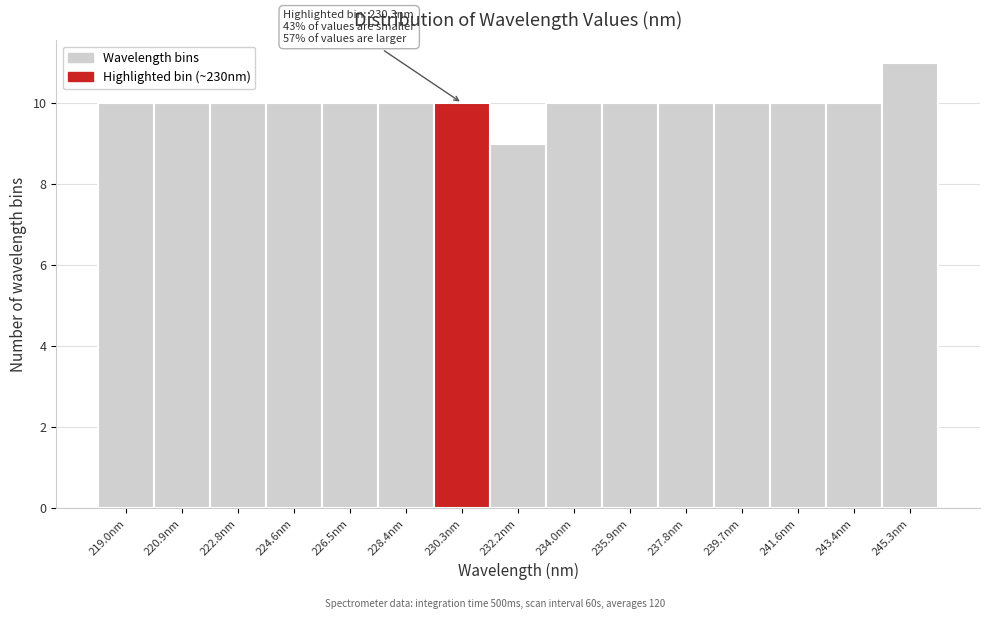

Over which range of the x-axis is the bar tallest?

244.4 to 246.2